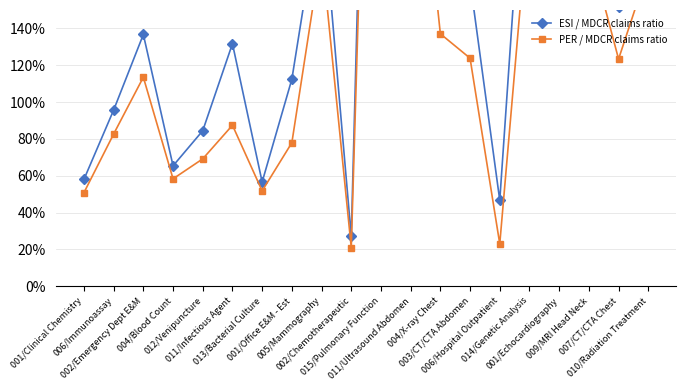

What is the lowest value of the ESI / MDCR claims ratio series?

0.3